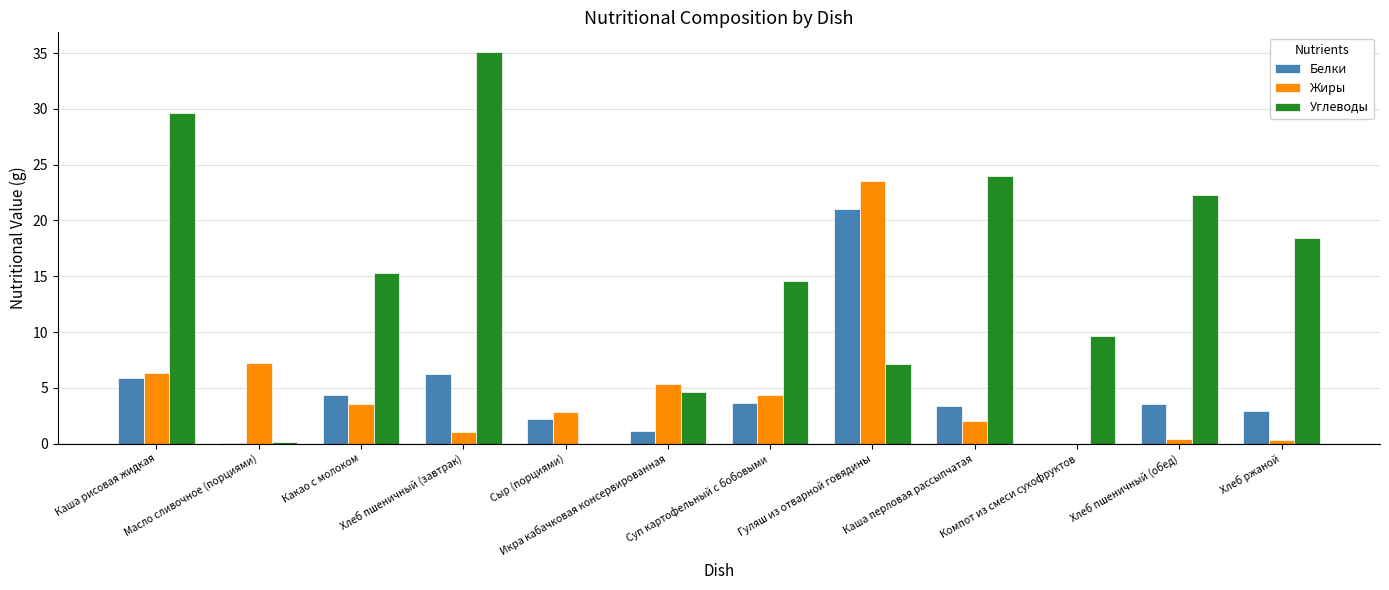

What is the approximate value of Белки at Гуляш из отварной говядины?

21.1